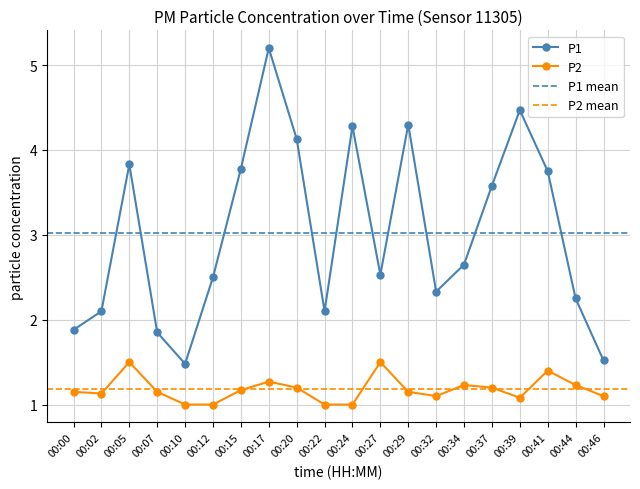

List the labels in order of P1 value, smallest first.

00:10, 00:46, 00:07, 00:00, 00:02, 00:22, 00:44, 00:32, 00:12, 00:27, 00:34, 00:37, 00:41, 00:15, 00:05, 00:20, 00:24, 00:29, 00:39, 00:17